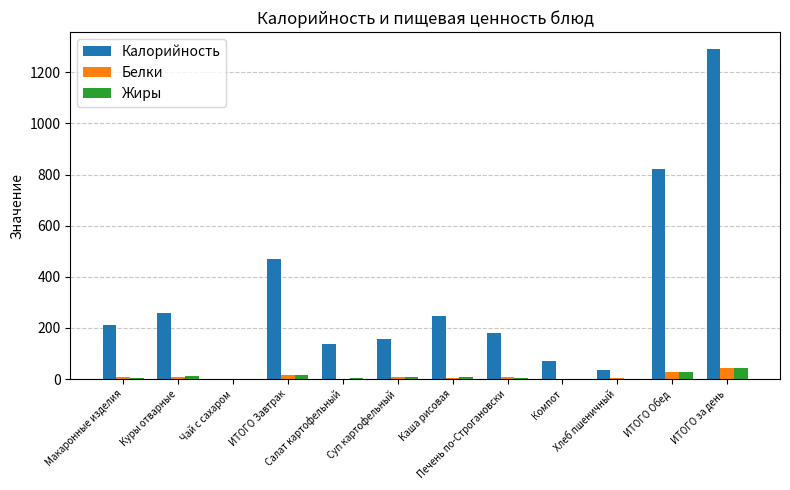

At which label is Жиры closest to 21?

ИТОГО Завтрак